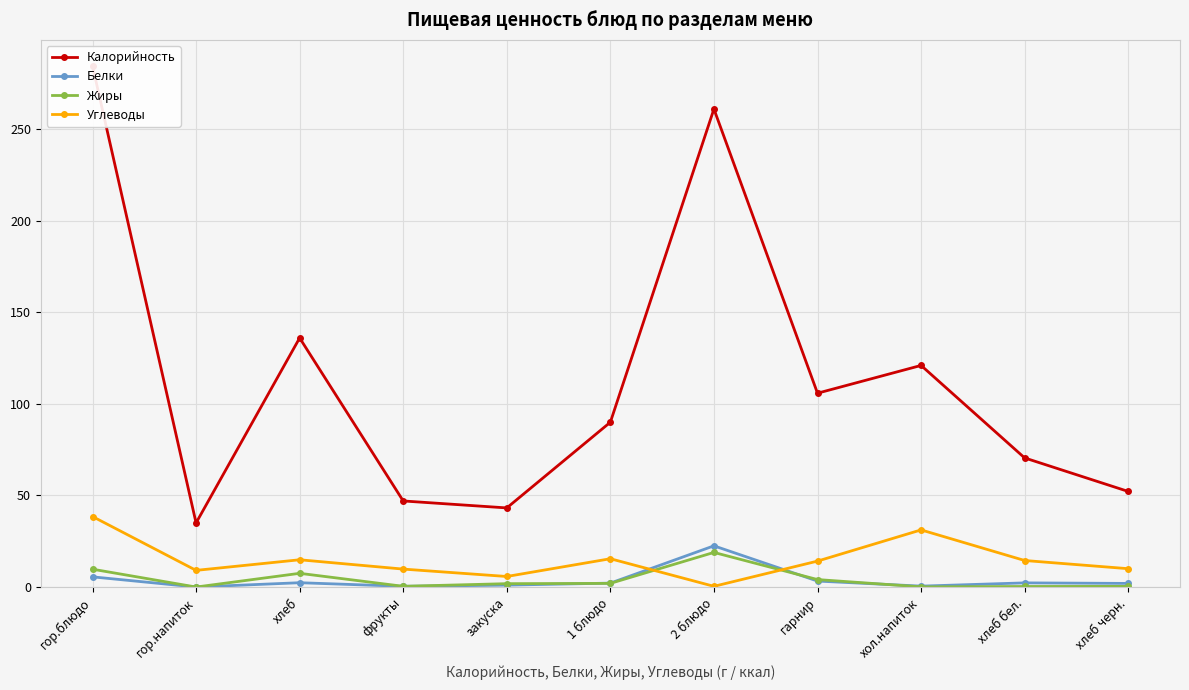

At which label is Калорийность closest to 159?

хлеб